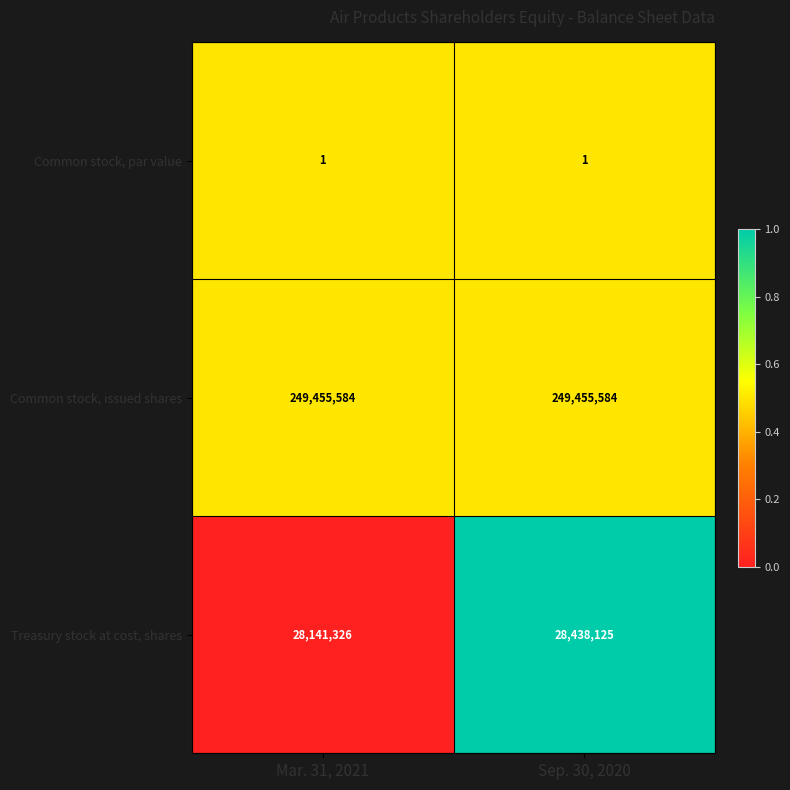

Reading right to left, transcribe all the data shown in this chart.

Common stock, par value: 1	1
Common stock, issued shares: 249455584	249455584
Treasury stock at cost, shares: 28438125	28141326